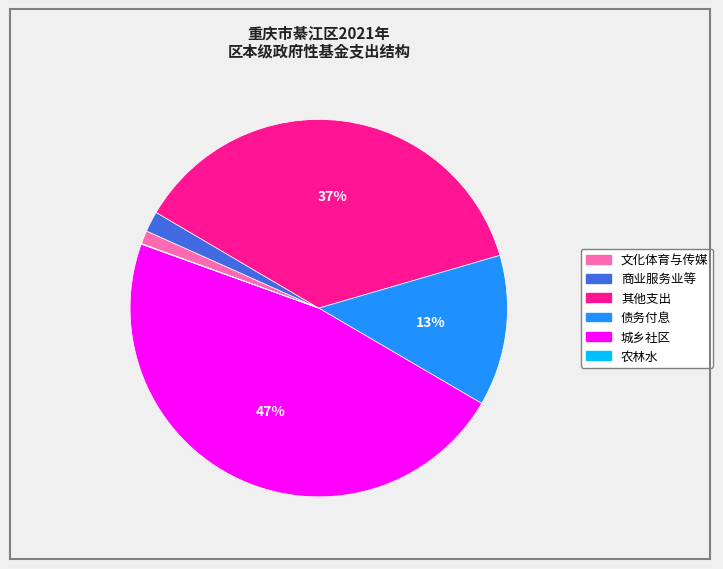

Does 城乡社区 represent more than half of the total?

No